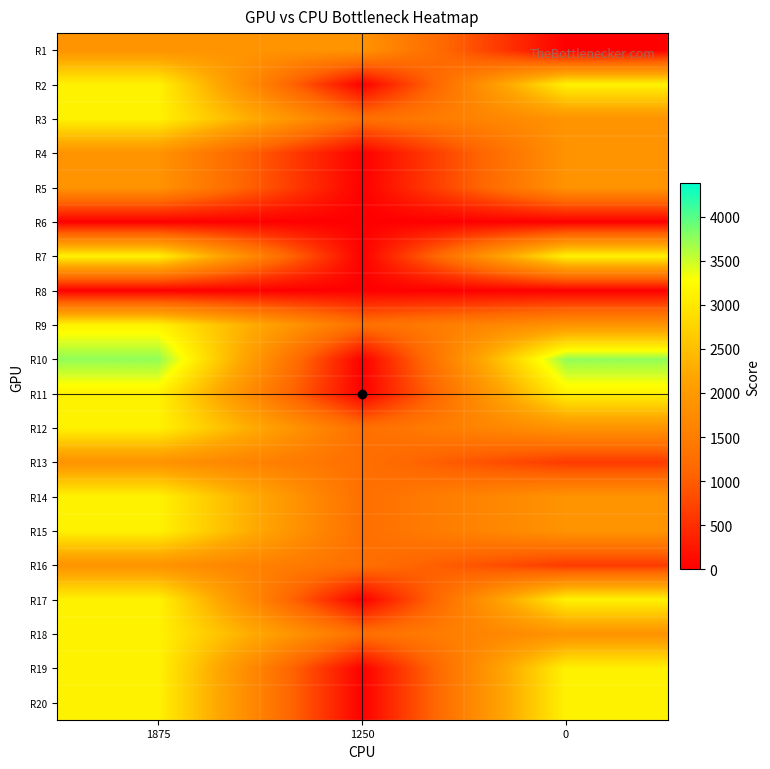

At which category does the chart reach its peak across all series?

1875